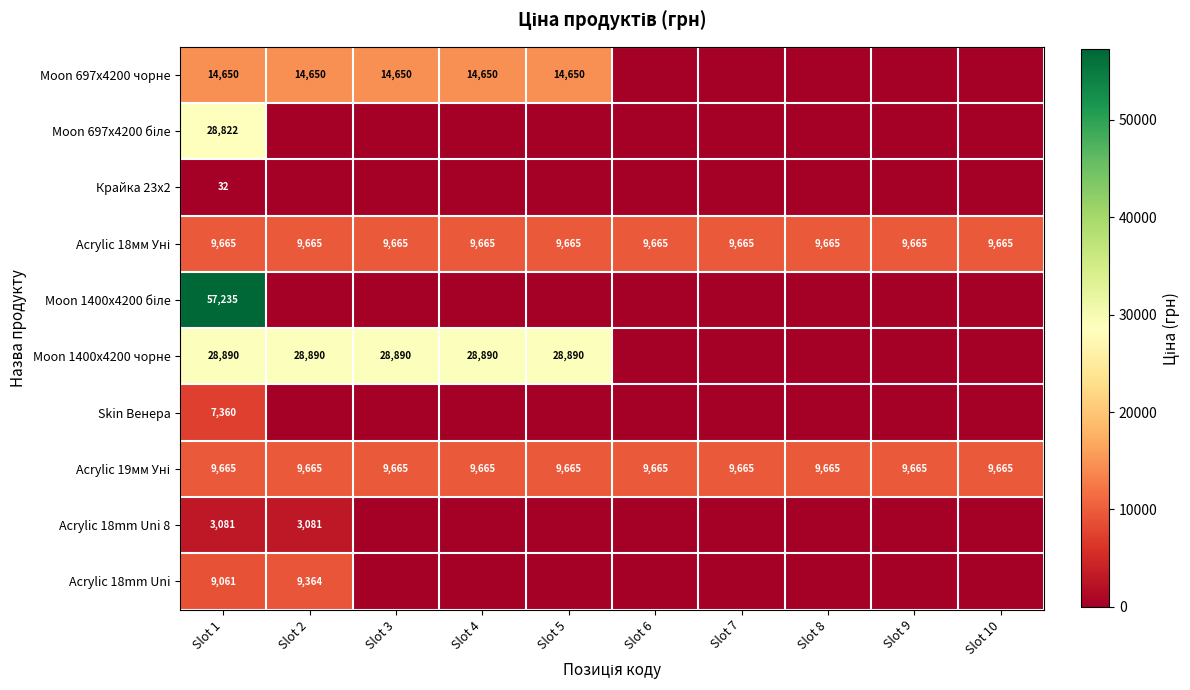

Is it true that Acrylic 18mm Uni 8 equals 3081 at Slot 2?

True